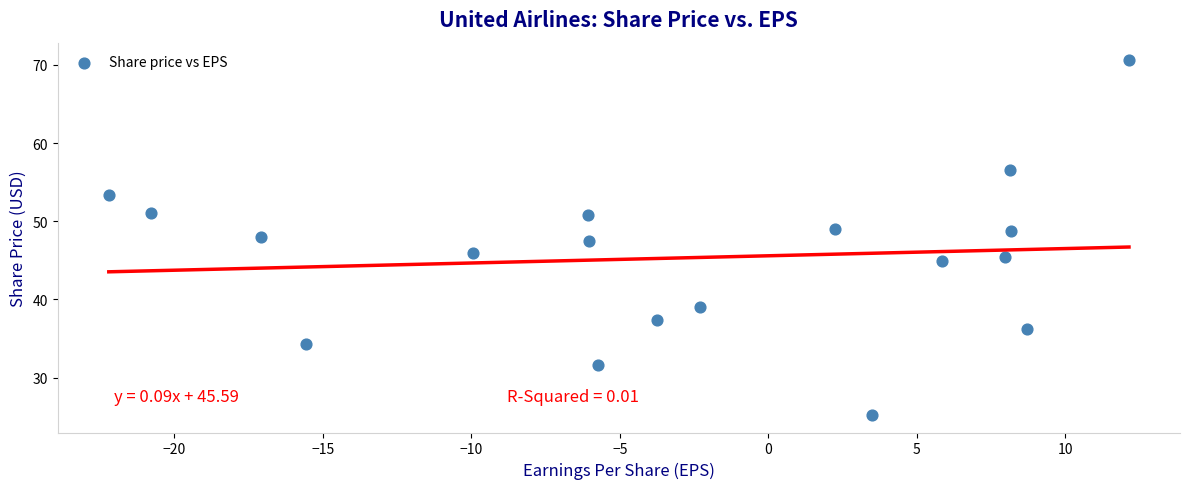

What is the range of X values (max minus min)?

34.3